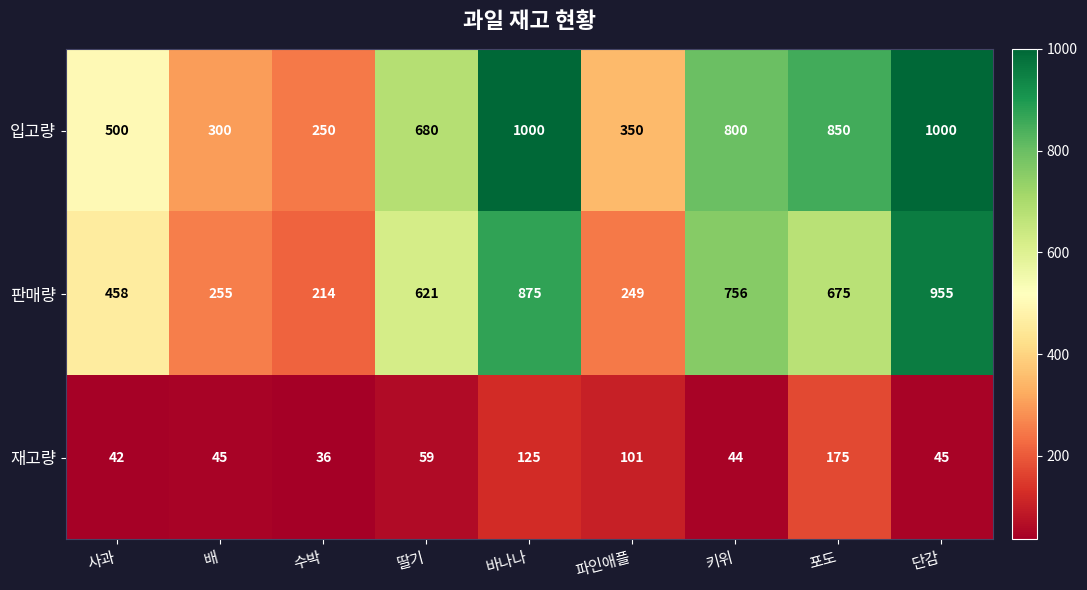

What is the average value of the 판매량 series?

562